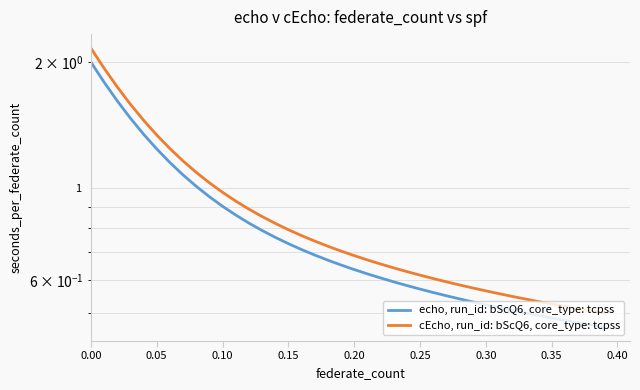

True or false: echo, run_id: bScQ6, core_type: tcpss and cEcho, run_id: bScQ6, core_type: tcpss intersect in this chart.

False